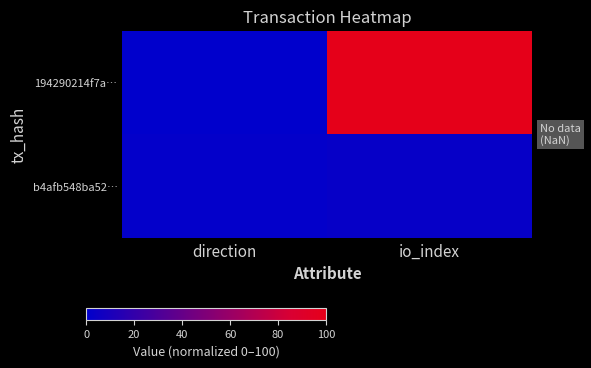

Reading left to right, list all the values displayed in this chart.

194290214f7a…: direction=0.0	io_index=100.0
b4afb548ba52…: direction=1.5	io_index=3.1